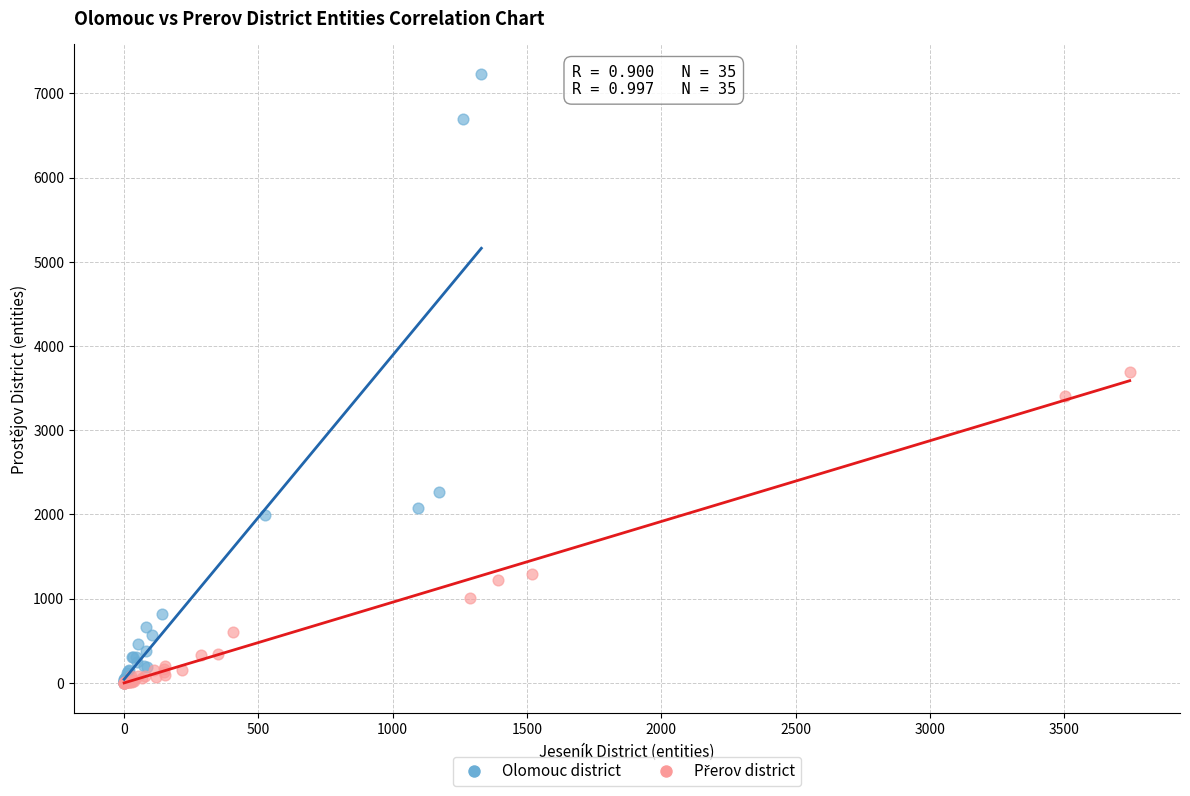

Which series contains the highest Y value?

Olomouc district